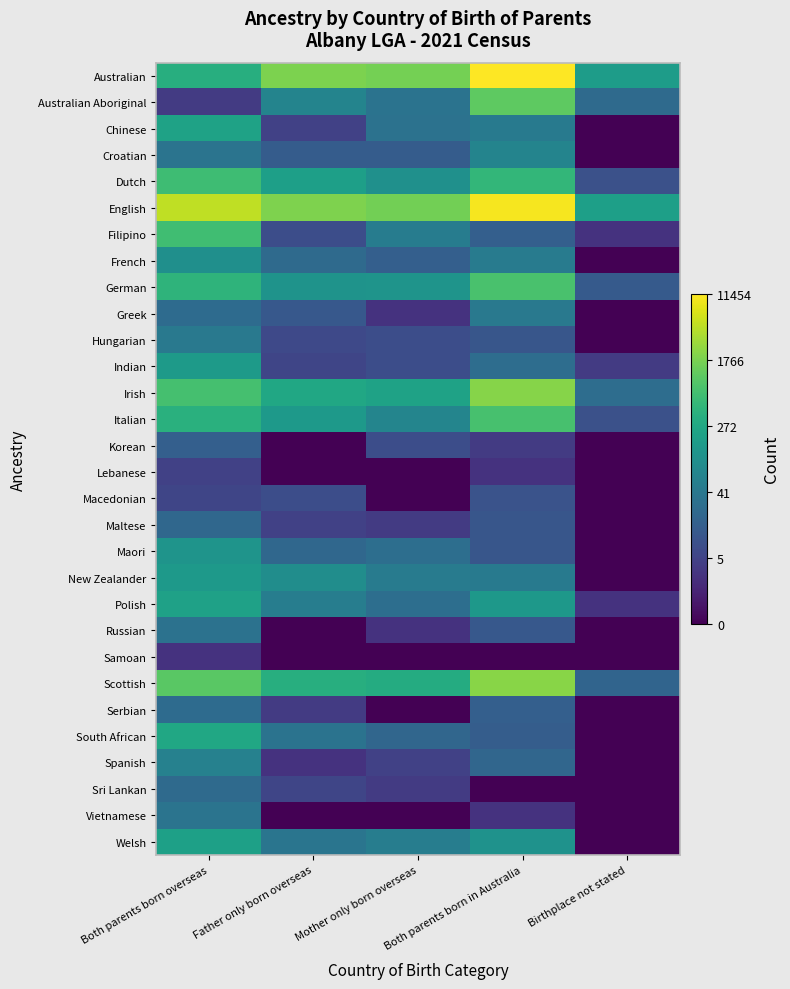

At which category does the chart reach its peak across all series?

Both parents born in Australia